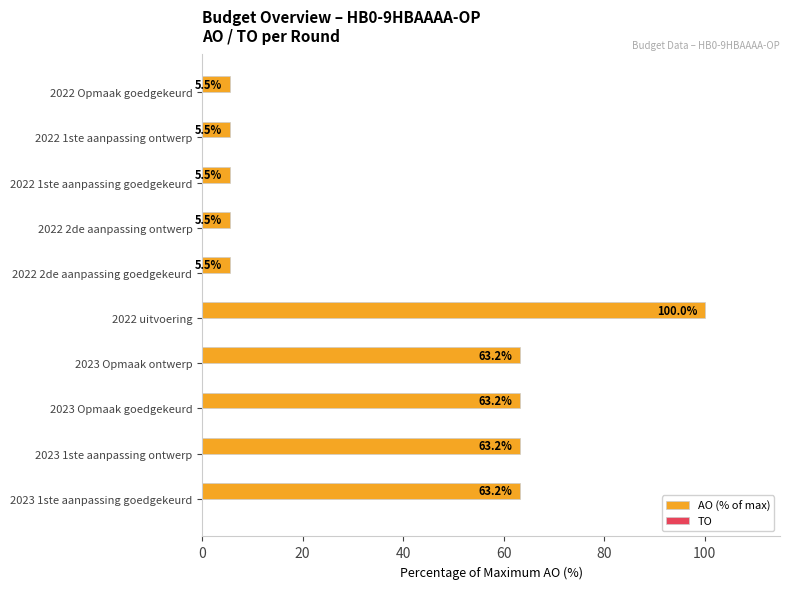

What is the sum of the values at 2022 1ste aanpassing ontwerp and 2022 2de aanpassing goedgekeurd?

11.0